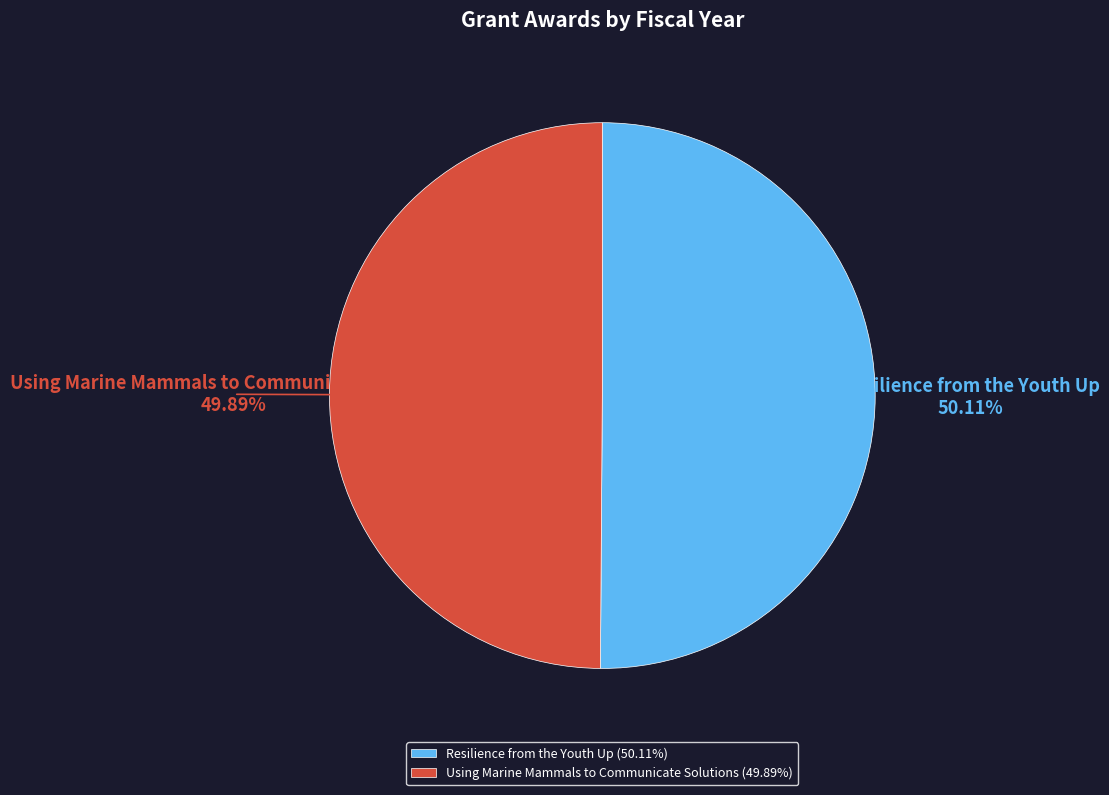

To the nearest percent, what is the average slice percentage?

50%